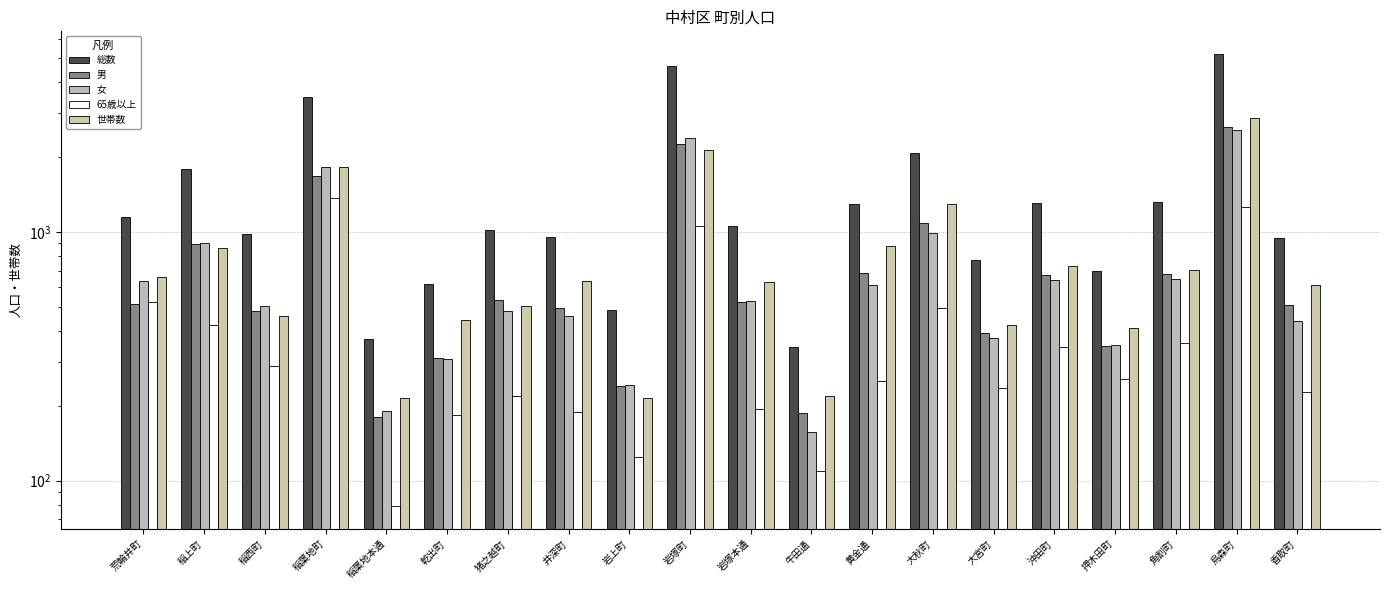

Which category has the highest value in the 世帯数 series?

烏森町